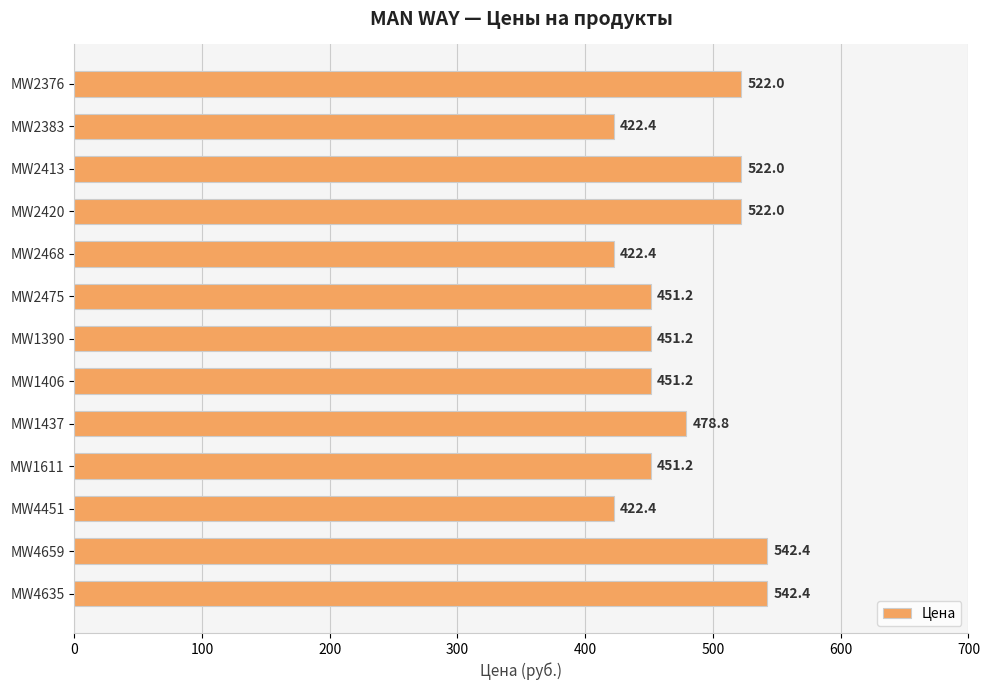

Is it true that the value at MW1437 is 220.3?

False